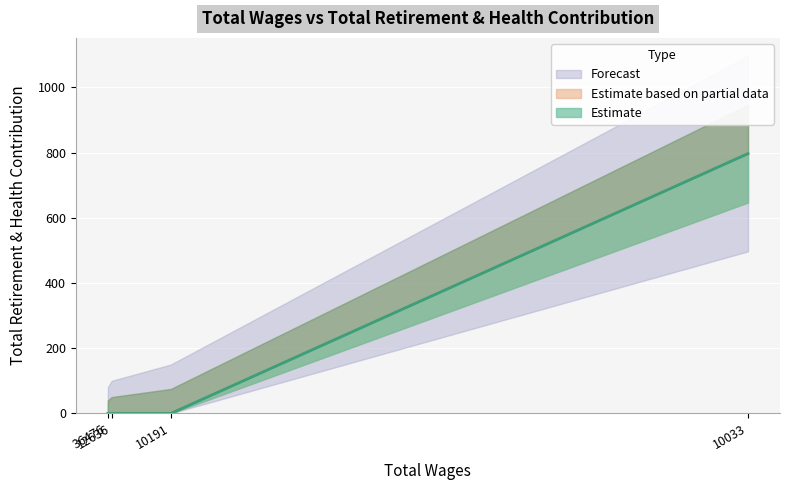

The chart shows a value of 0 at 12636.0. True or false?

True